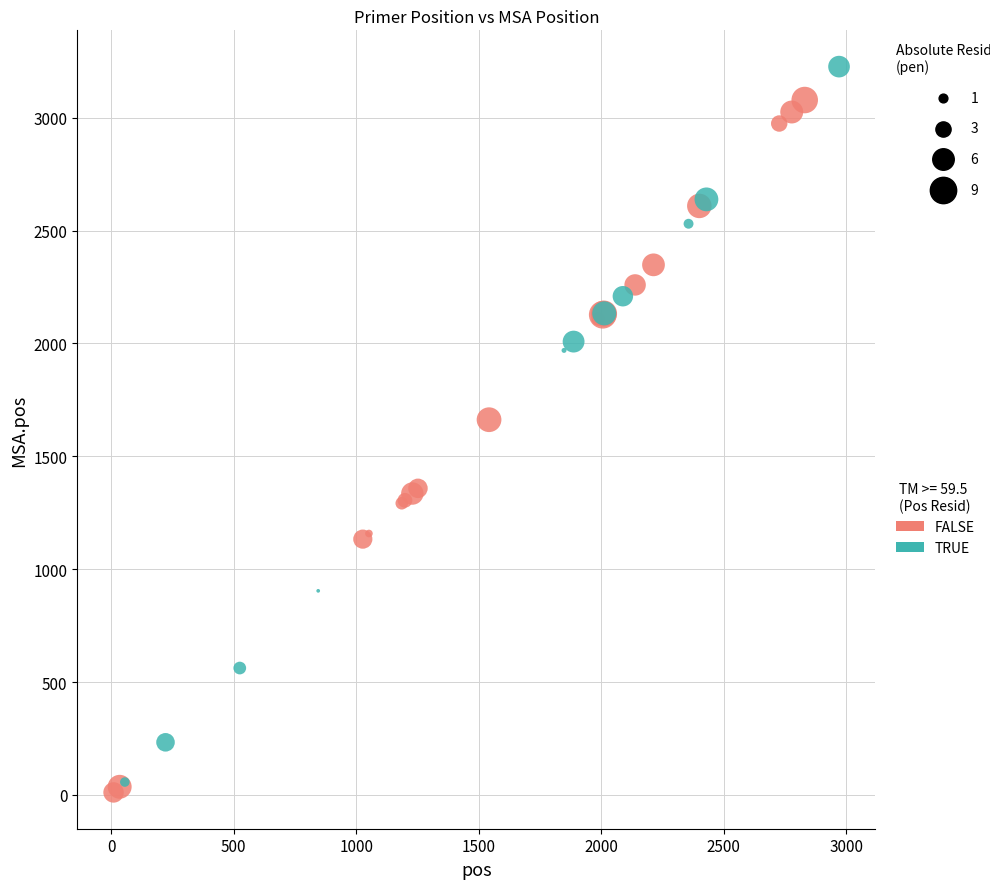

Which series contains the highest Y value?

TRUE